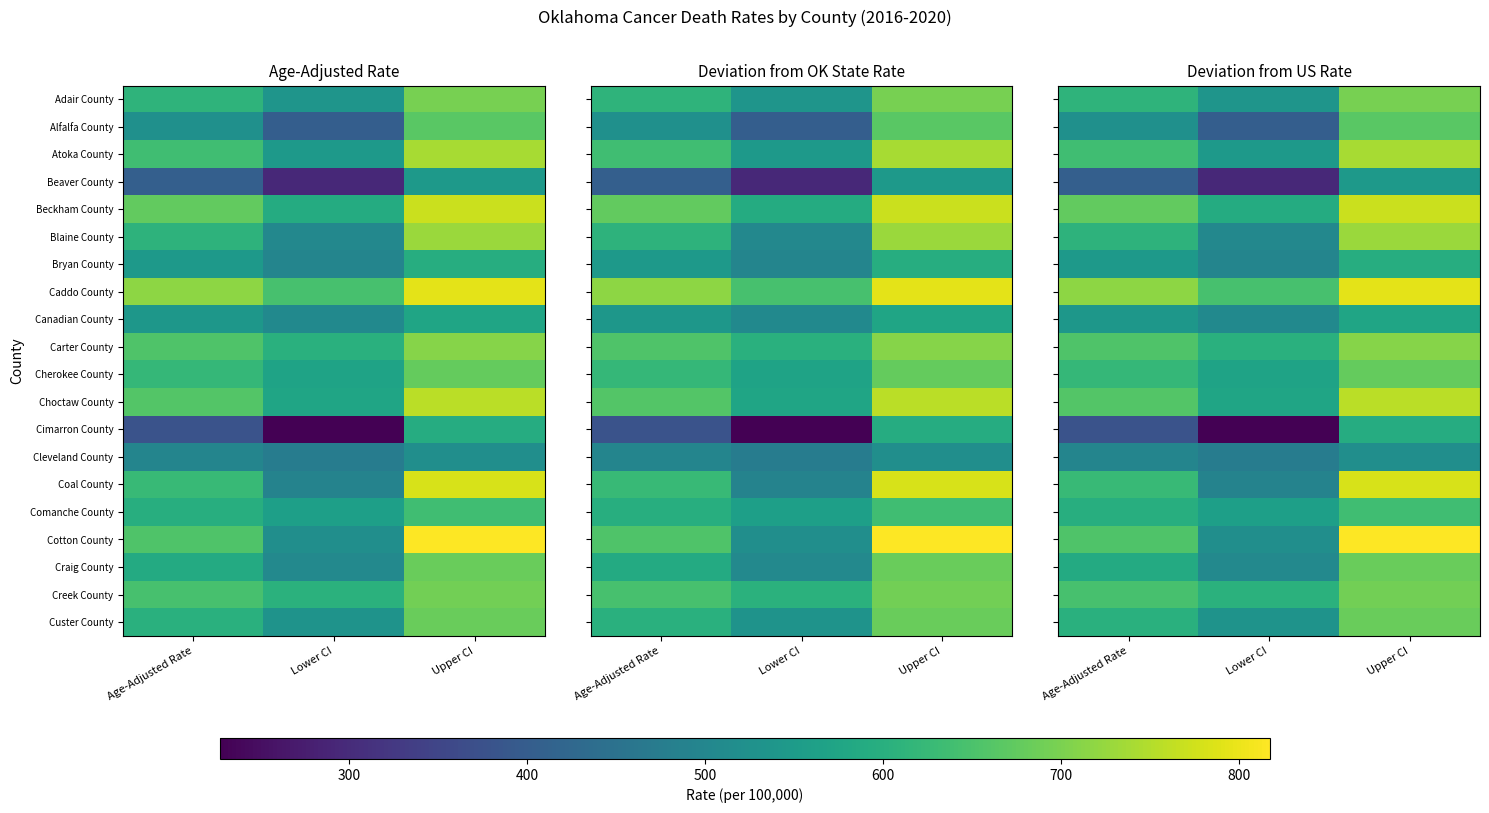

At how many categories does at least one series exceed -238?

3